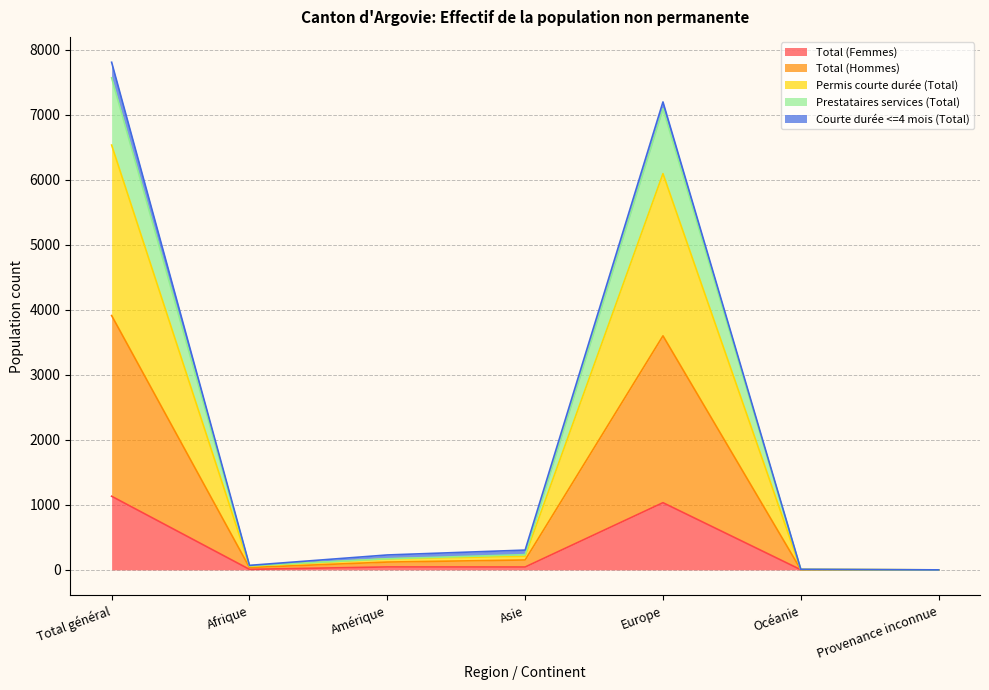

How many lines are shown in the chart?

5